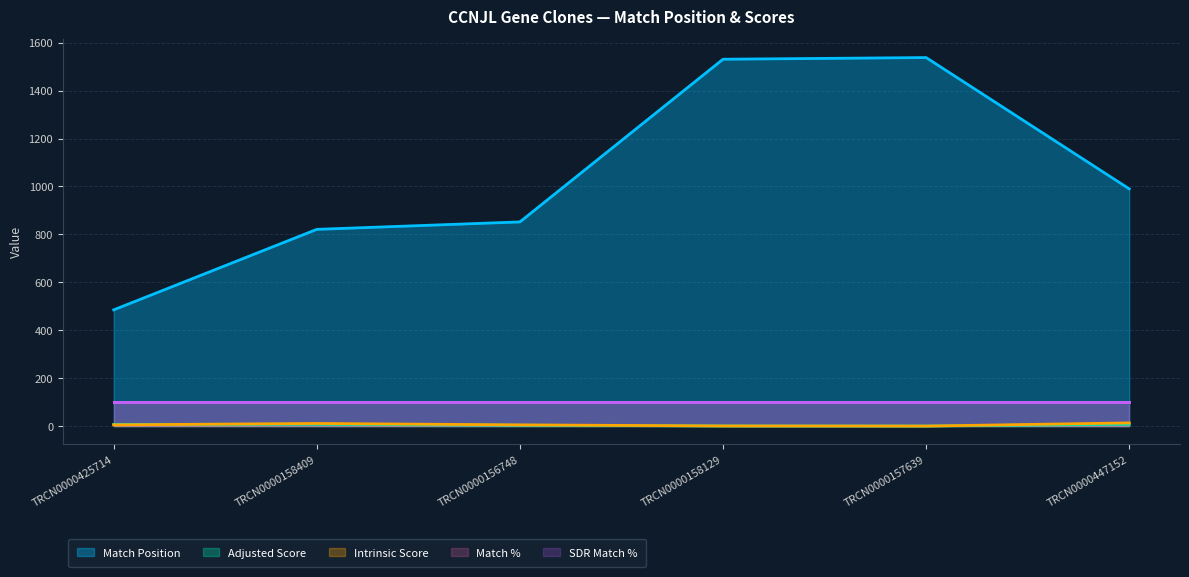

Does the chart have visible grid lines?

Yes